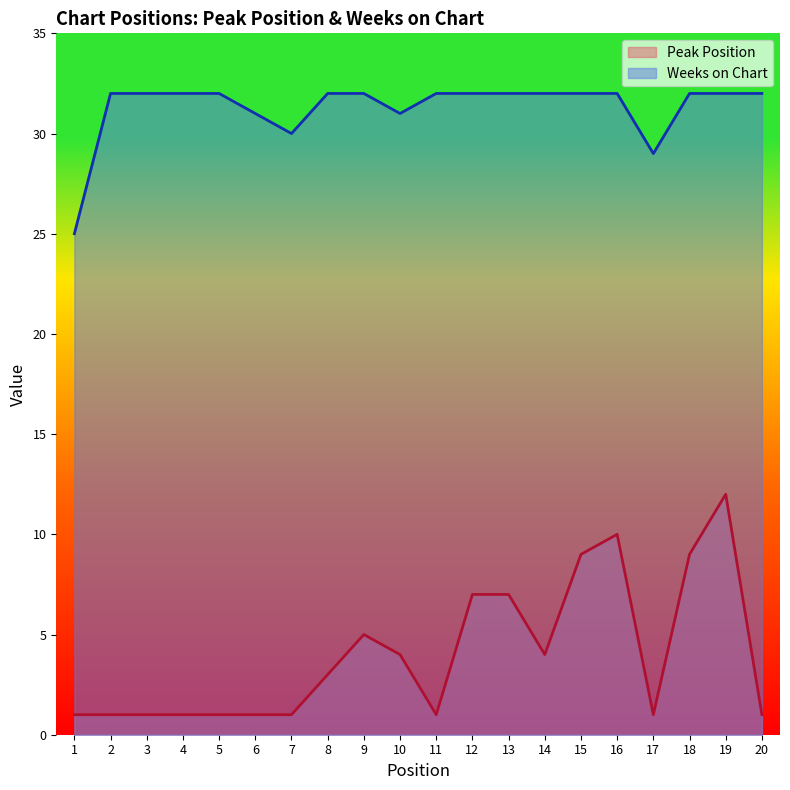

Is the value of Peak Position at 19 greater than the value of Weeks on Chart at 1?

No